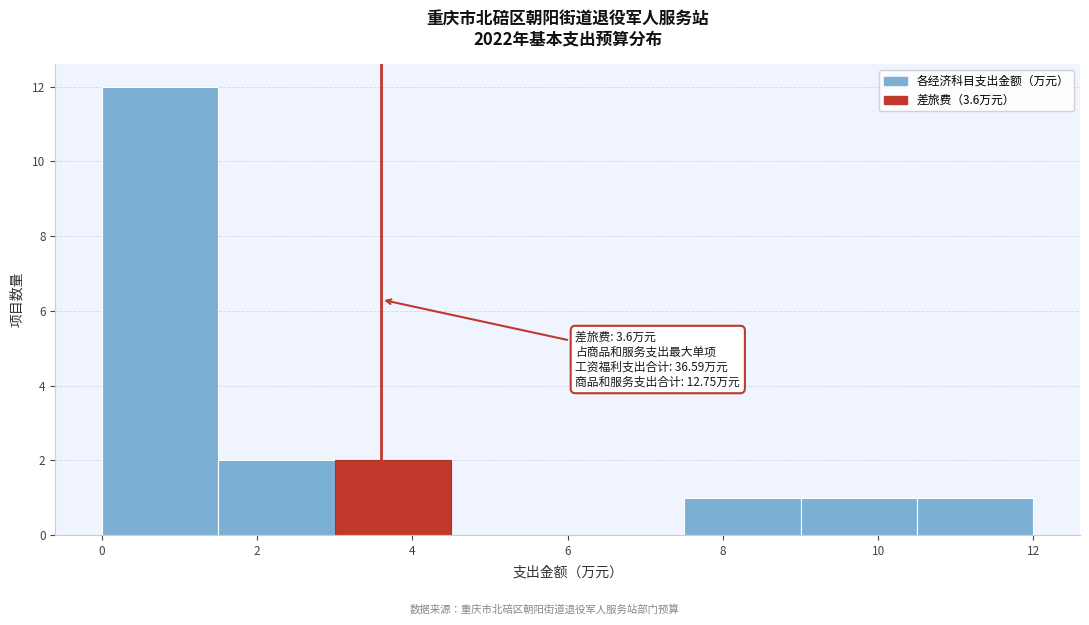

Over which range of the x-axis is the bar tallest?

0.0 to 1.5